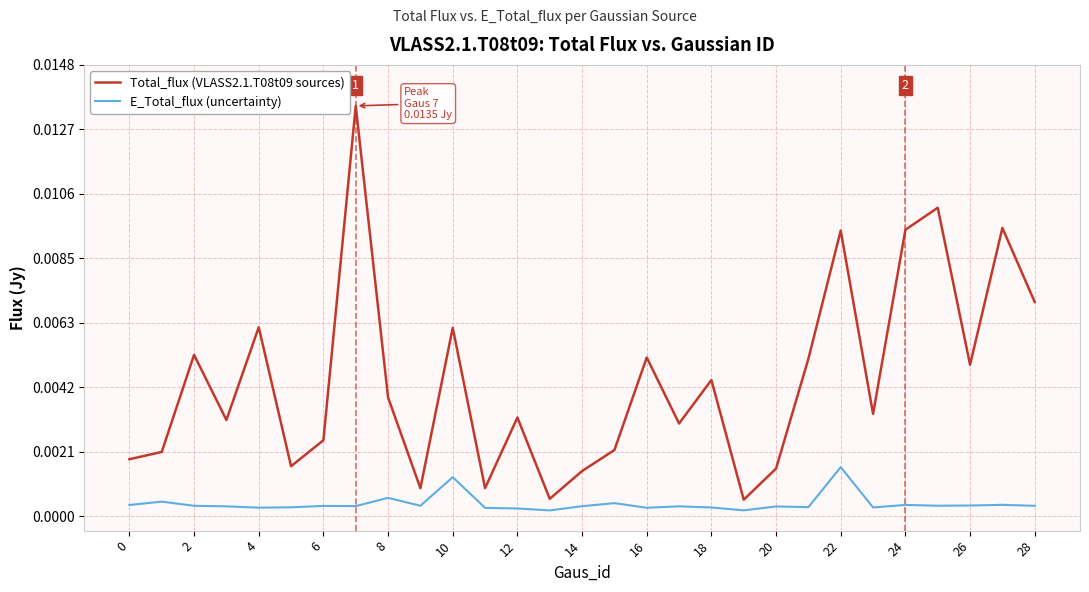

True or false: E_Total_flux (uncertainty) and Total_flux (VLASS2.1.T08t09 sources) cross at least once.

False